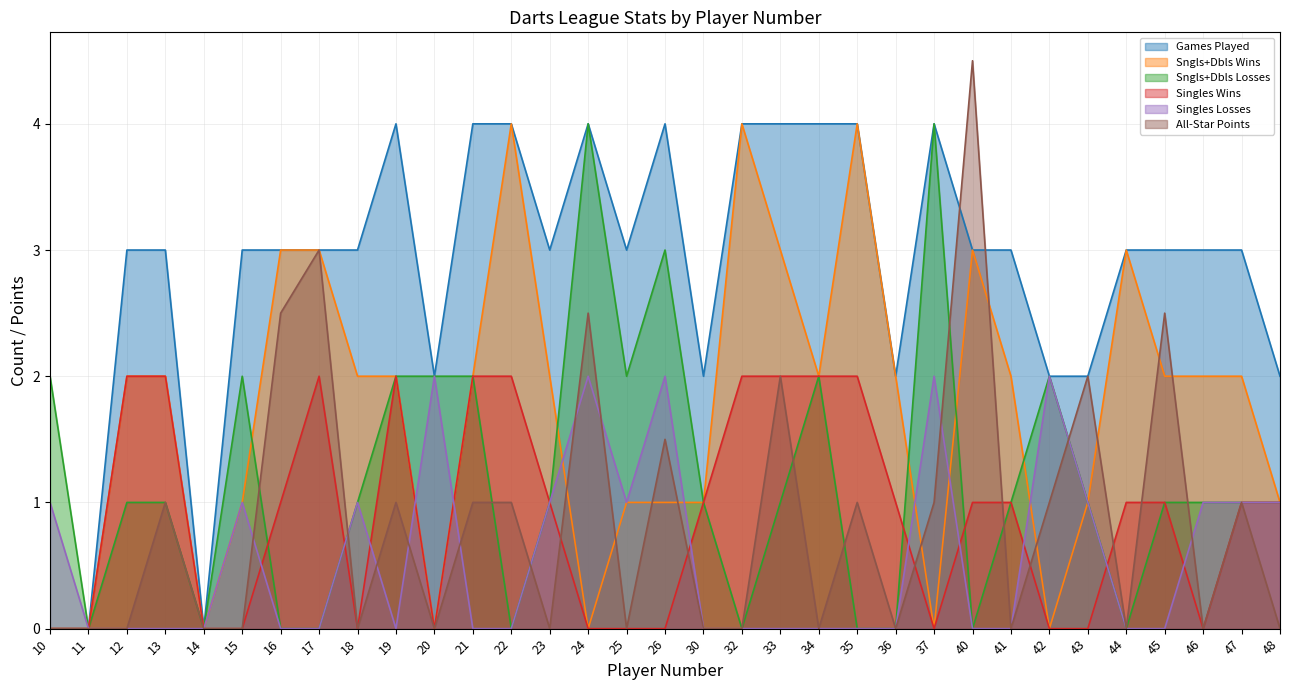

Reading left to right, extract all data points from this chart.

Games Played: 10=0.0	11=0.0	12=3.0	13=3.0	14=0.0	15=3.0	16=3.0	17=3.0	18=3.0	19=4.0	20=2.0	21=4.0	22=4.0	23=3.0	24=4.0	25=3.0	26=4.0	30=2.0	32=4.0	33=4.0	34=4.0	35=4.0	36=2.0	37=4.0	40=3.0	41=3.0	42=2.0	43=2.0	44=3.0	45=3.0	46=3.0	47=3.0	48=2.0
Sngls+Dbls Wins: 10=0.0	11=0.0	12=2.0	13=2.0	14=0.0	15=1.0	16=3.0	17=3.0	18=2.0	19=2.0	20=0.0	21=2.0	22=4.0	23=2.0	24=0.0	25=1.0	26=1.0	30=1.0	32=4.0	33=3.0	34=2.0	35=4.0	36=2.0	37=0.0	40=3.0	41=2.0	42=0.0	43=1.0	44=3.0	45=2.0	46=2.0	47=2.0	48=1.0
Sngls+Dbls Losses: 10=2.0	11=0.0	12=1.0	13=1.0	14=0.0	15=2.0	16=0.0	17=0.0	18=1.0	19=2.0	20=2.0	21=2.0	22=0.0	23=1.0	24=4.0	25=2.0	26=3.0	30=1.0	32=0.0	33=1.0	34=2.0	35=0.0	36=0.0	37=4.0	40=0.0	41=1.0	42=2.0	43=1.0	44=0.0	45=1.0	46=1.0	47=1.0	48=1.0
Singles Wins: 10=0.0	11=0.0	12=2.0	13=2.0	14=0.0	15=0.0	16=1.0	17=2.0	18=0.0	19=2.0	20=0.0	21=2.0	22=2.0	23=1.0	24=0.0	25=0.0	26=0.0	30=1.0	32=2.0	33=2.0	34=2.0	35=2.0	36=1.0	37=0.0	40=1.0	41=1.0	42=0.0	43=0.0	44=1.0	45=1.0	46=0.0	47=1.0	48=1.0
Singles Losses: 10=1.0	11=0.0	12=0.0	13=0.0	14=0.0	15=1.0	16=0.0	17=0.0	18=1.0	19=0.0	20=2.0	21=0.0	22=0.0	23=1.0	24=2.0	25=1.0	26=2.0	30=0.0	32=0.0	33=0.0	34=0.0	35=0.0	36=0.0	37=2.0	40=0.0	41=0.0	42=2.0	43=1.0	44=0.0	45=0.0	46=1.0	47=1.0	48=1.0
All-Star Points: 10=0.0	11=0.0	12=0.0	13=1.0	14=0.0	15=0.0	16=2.5	17=3.0	18=0.0	19=1.0	20=0.0	21=1.0	22=1.0	23=0.0	24=2.5	25=0.0	26=1.5	30=0.0	32=0.0	33=2.0	34=0.0	35=1.0	36=0.0	37=1.0	40=4.5	41=0.0	42=1.0	43=2.0	44=0.0	45=2.5	46=0.0	47=1.0	48=0.0